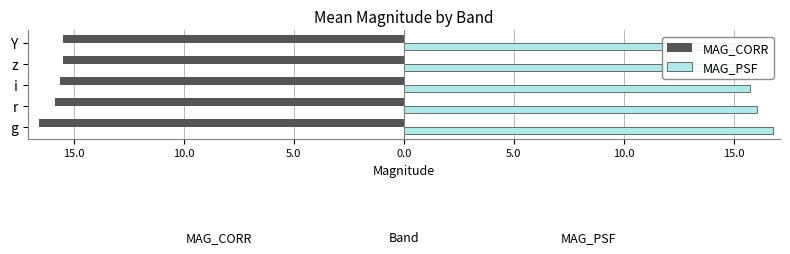

List the series in order of their overall mean, lowest first.

MAG_CORR, MAG_PSF